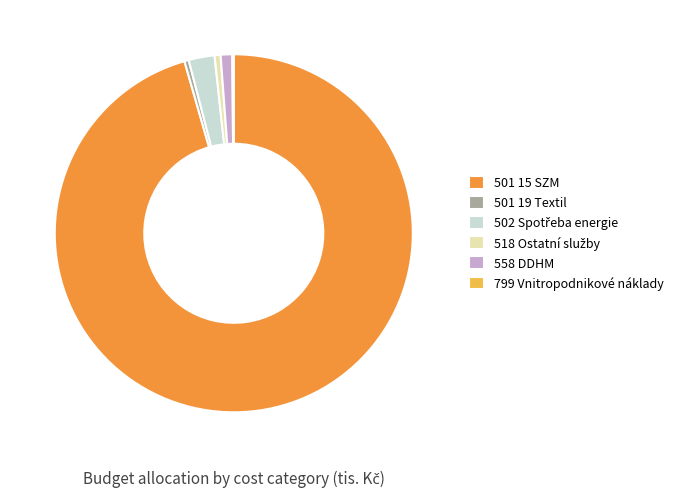

Does any single category account for the majority?

Yes